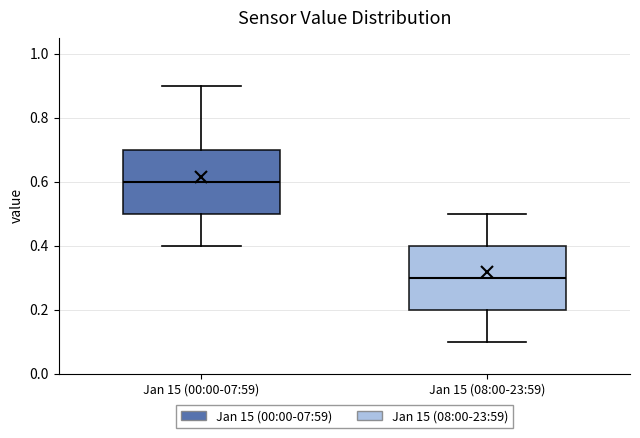

Reading left to right, read every box against the y-axis: the position of its median line, the range the box covers, and the ends of its whiskers. The values are not printed on the chart, so give them approximately, as read against the axis.

Jan 15 (00:00-07:59): median 0.6, box 0.5 to 0.7, whiskers 0.4 to 0.9
Jan 15 (08:00-23:59): median 0.3, box 0.2 to 0.4, whiskers 0.1 to 0.5